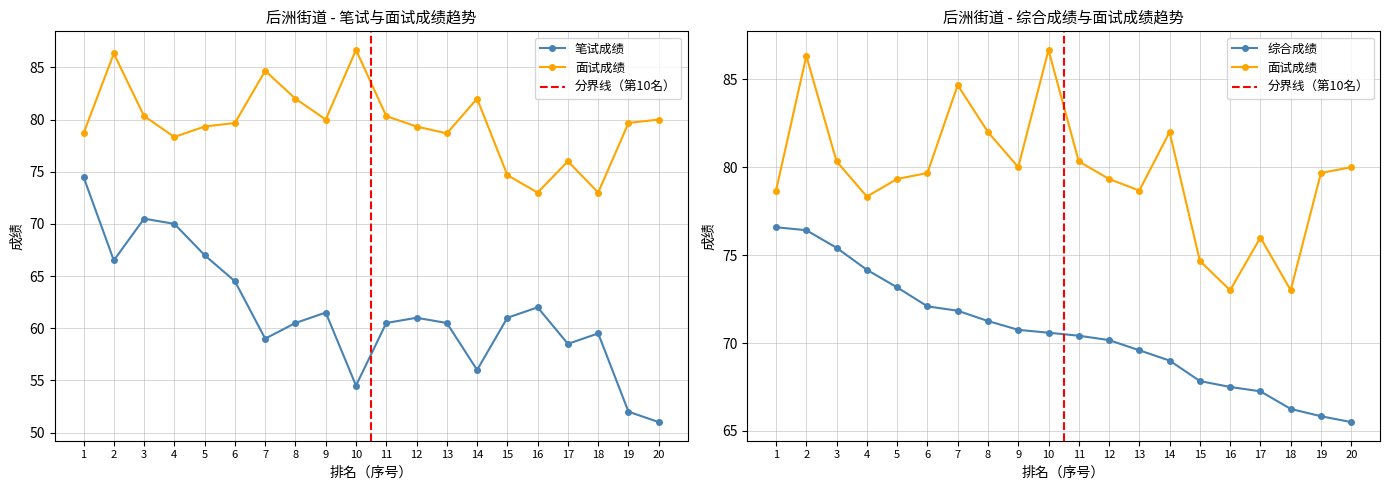

What is the difference between the 笔试成绩 values at 14 and 13?

4.5